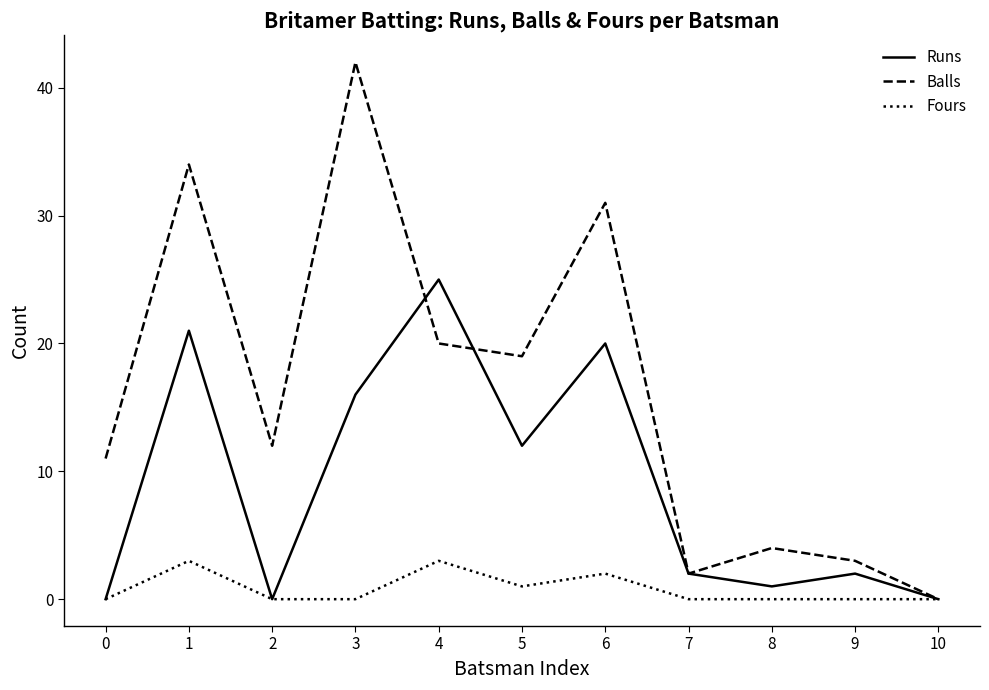

How many series are shown in this chart?

3